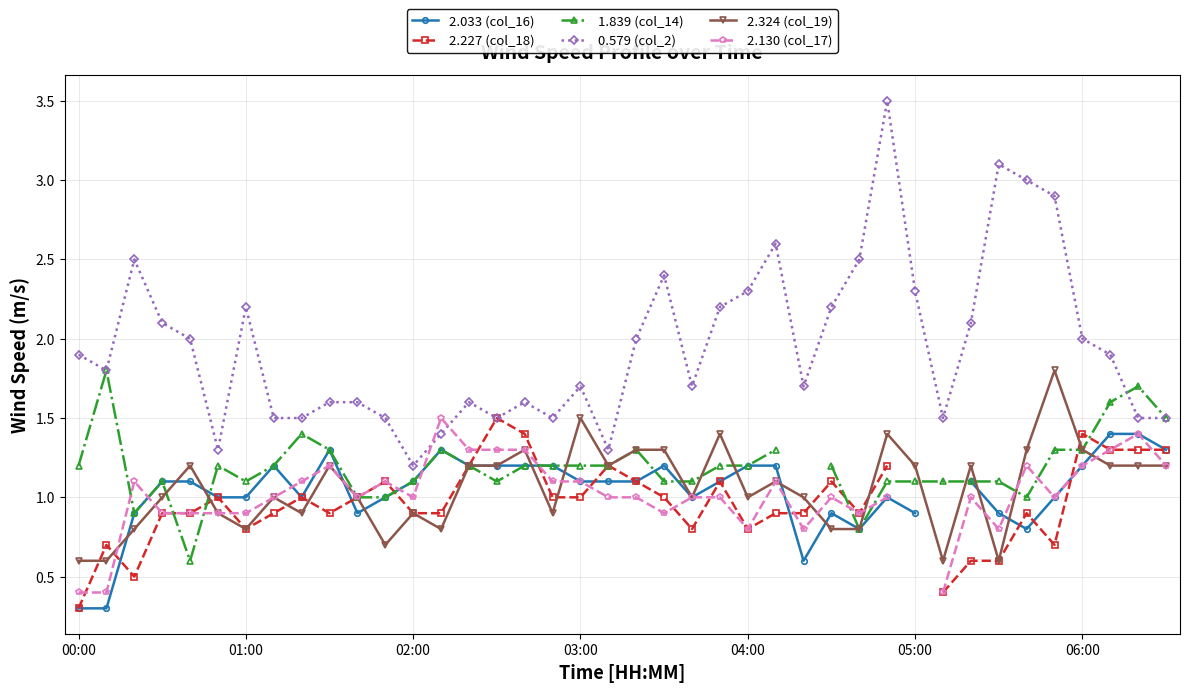

True or false: 0.579 (col_2) and 2.324 (col_19) cross at least once.

False